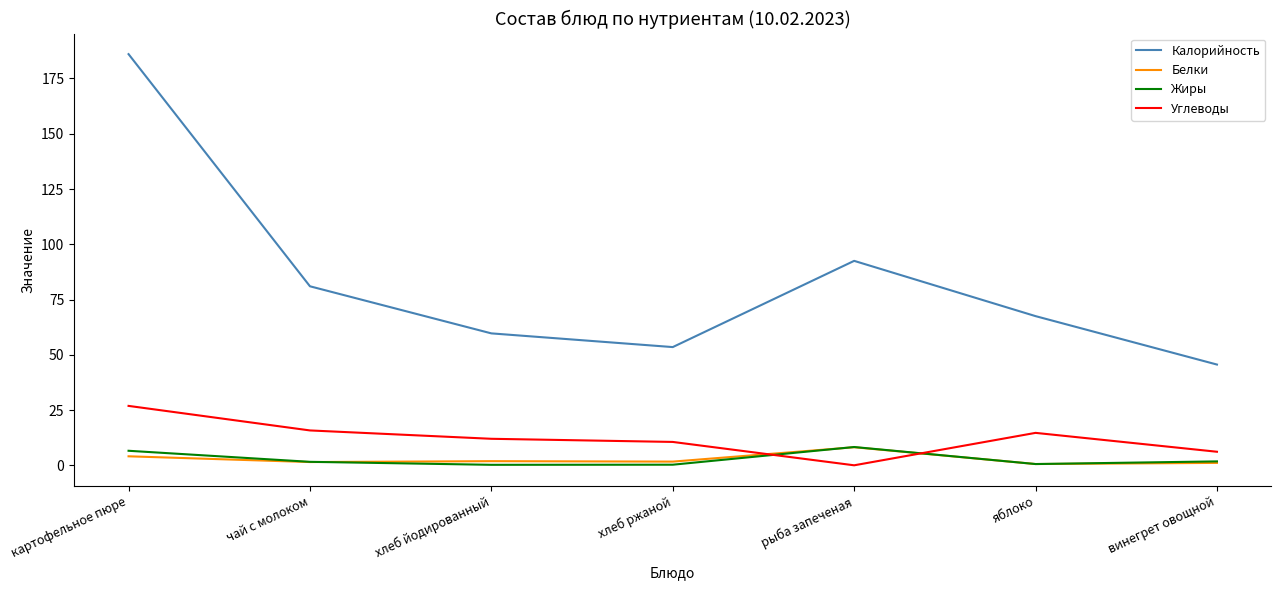

In Жиры, how many points are higher than both neighbors (excluding endpoints)?

1